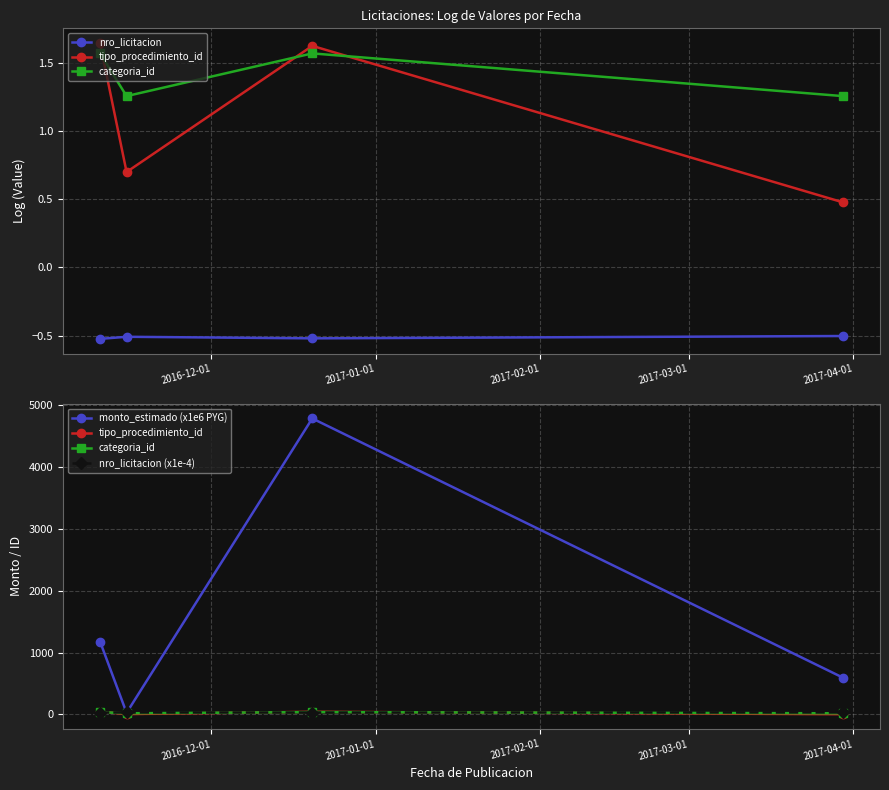

How many values in the categoria_id series are below 37?

2